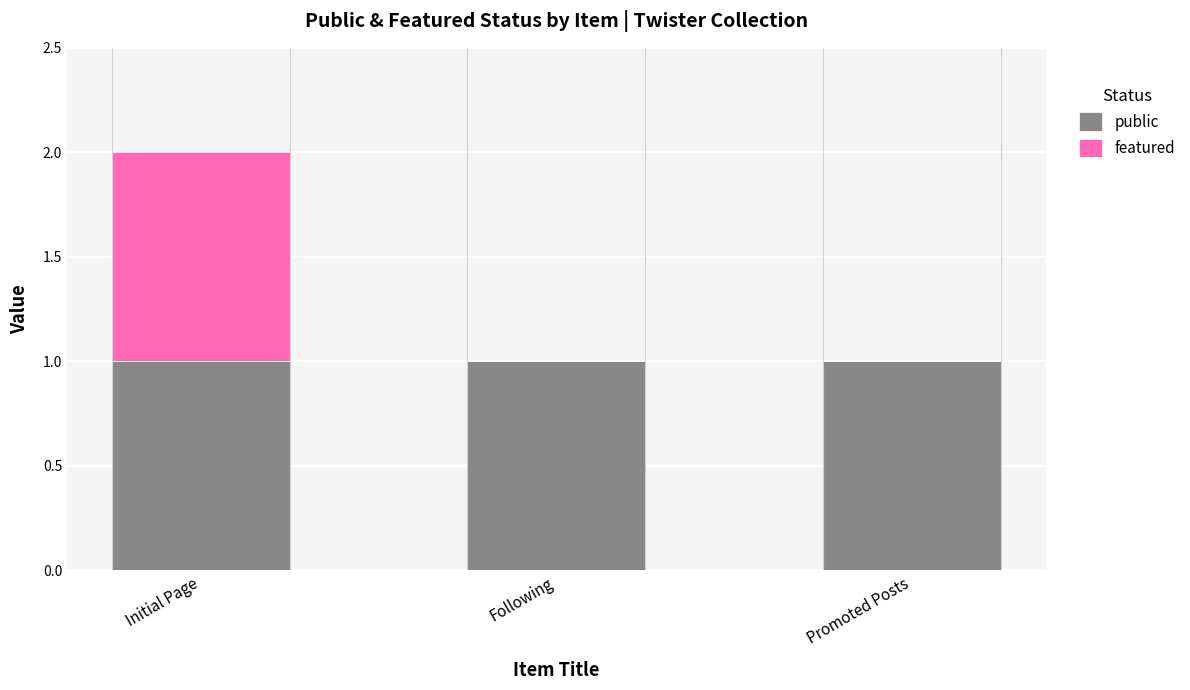

At which category is the sum across all series the highest?

Initial Page